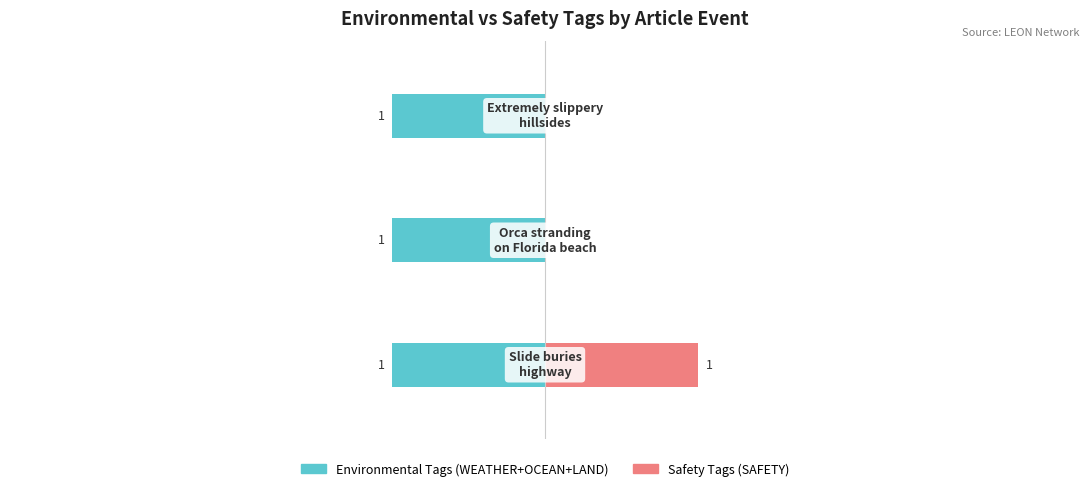

How many distinct data groups are displayed?

2